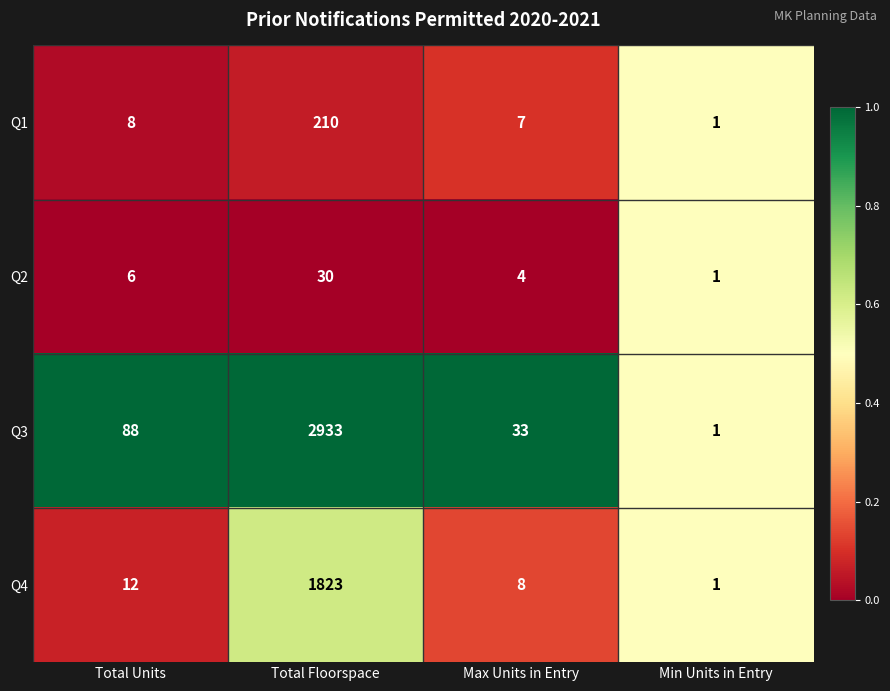

Which series changed the most between Total Floorspace and Min Units in Entry?

Q3